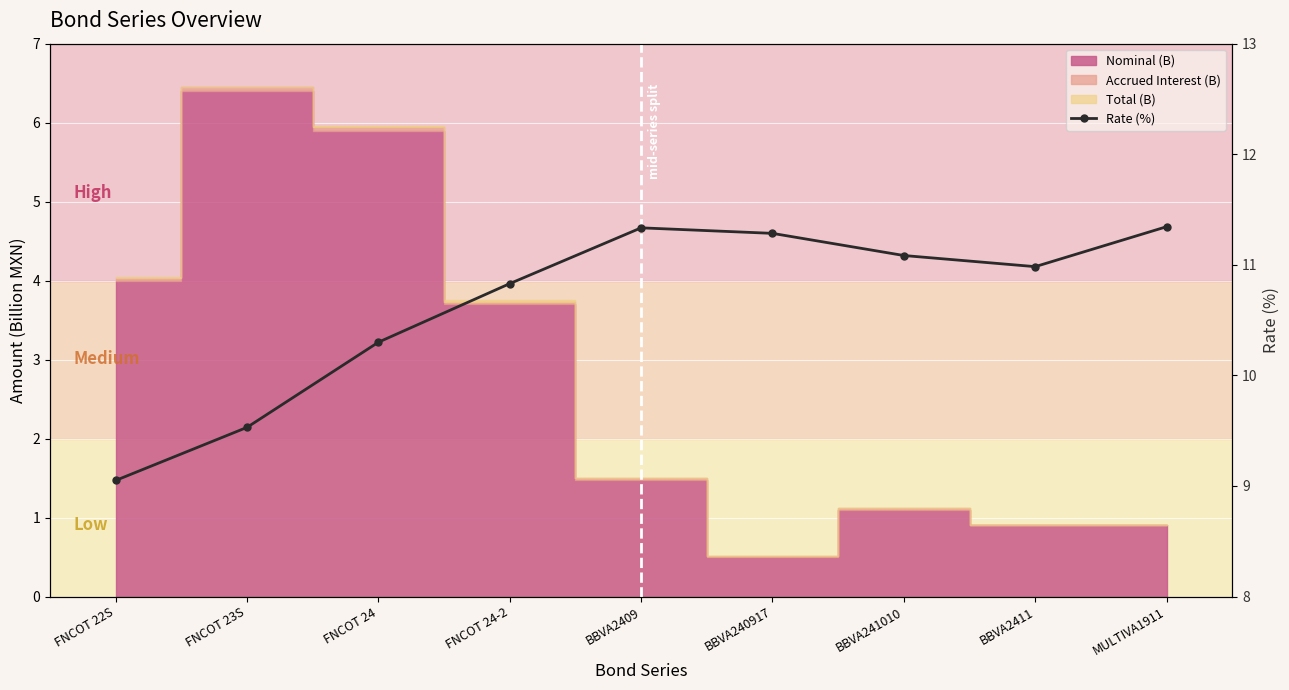

What is the greatest value displayed?

11.3